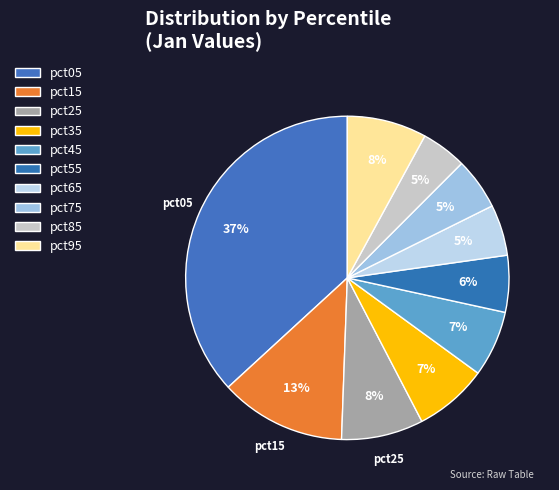

To the nearest percent, what is the difference between the pct55 and pct95 slice percentages?

2%